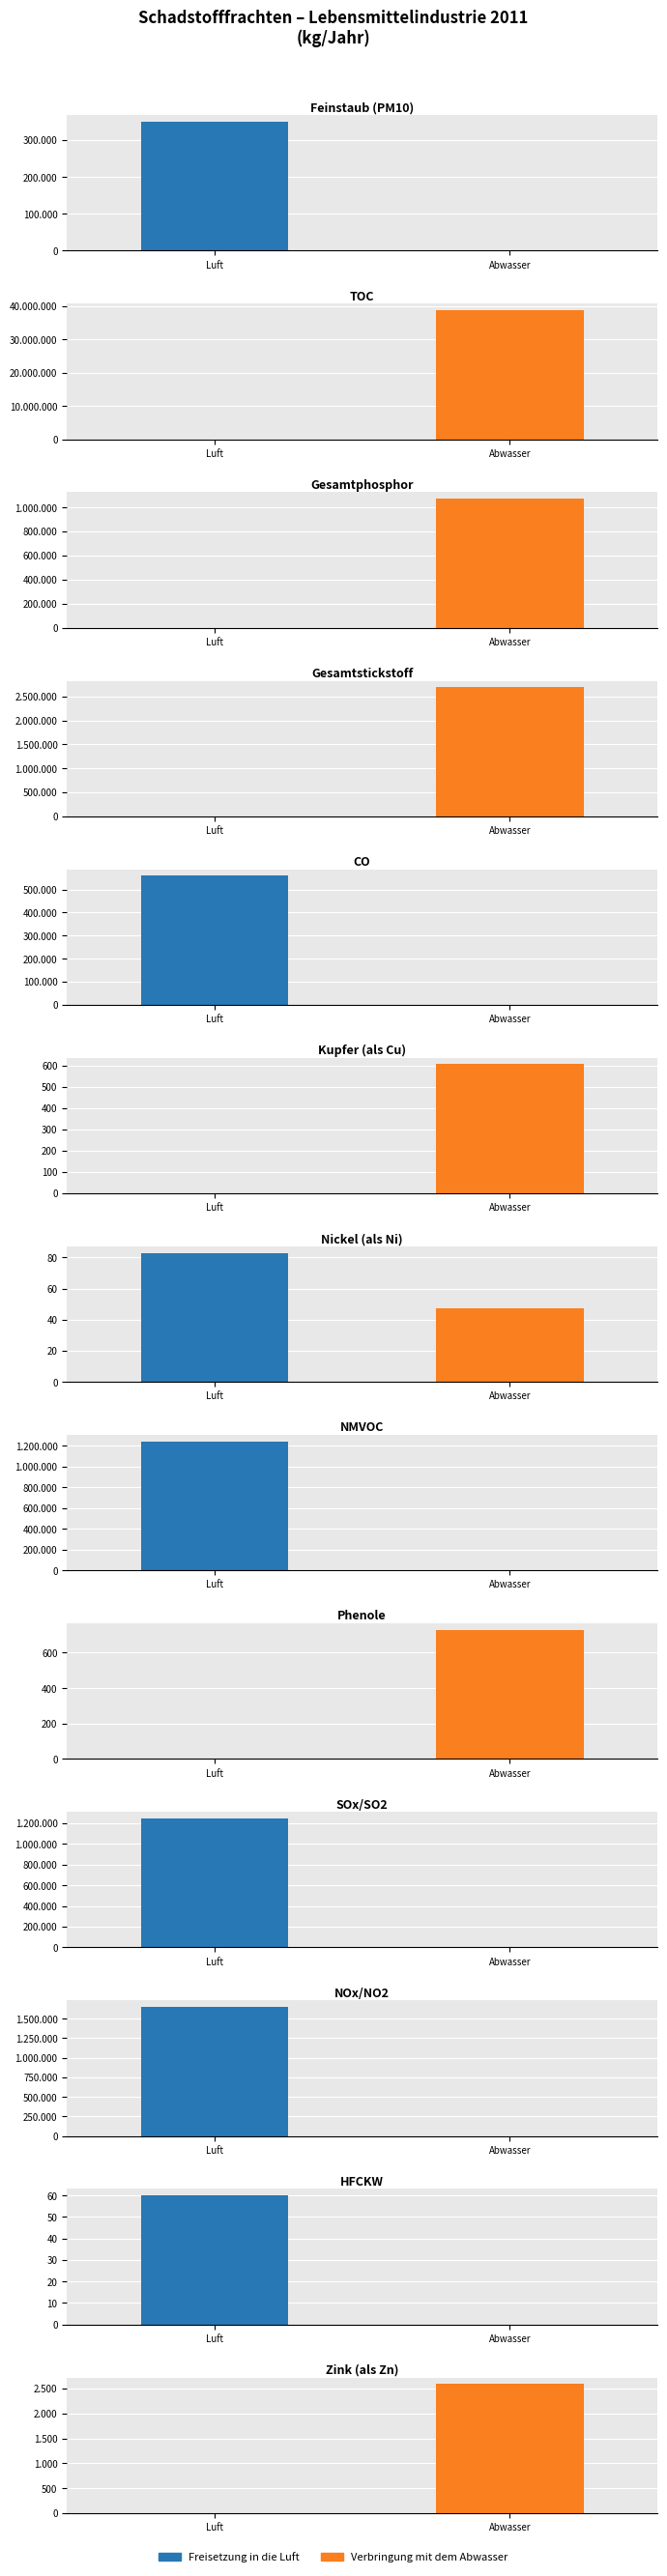

Is it true that Freisetzung in die Luft equals 0 at 5?

True